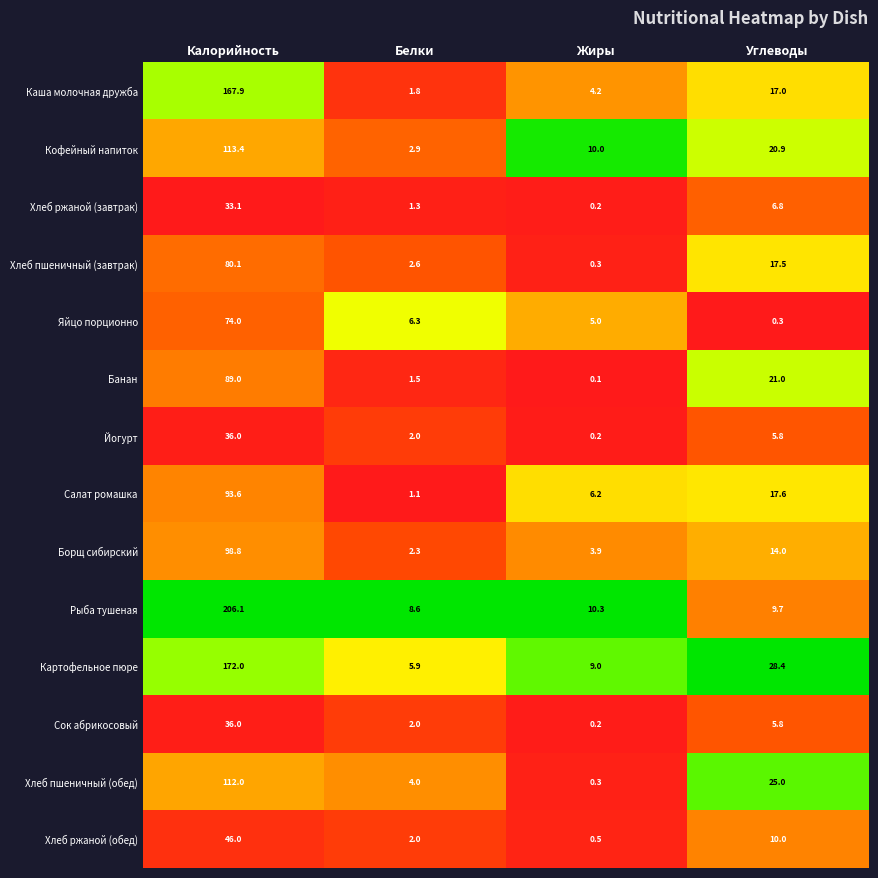

List the labels in order of Хлеб пшеничный (обед) value, largest first.

Калорийность, Углеводы, Белки, Жиры